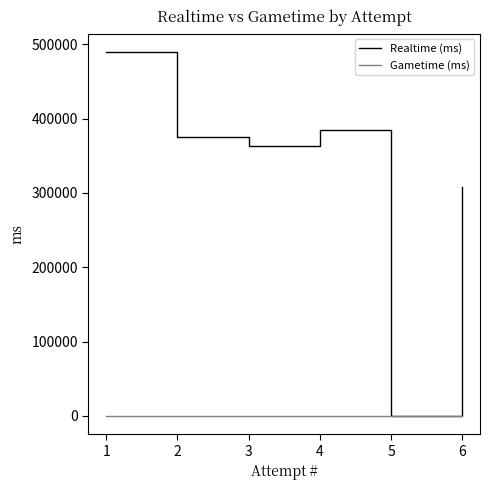

What is the difference between the maximum and minimum values in the Realtime (ms) series?

489959